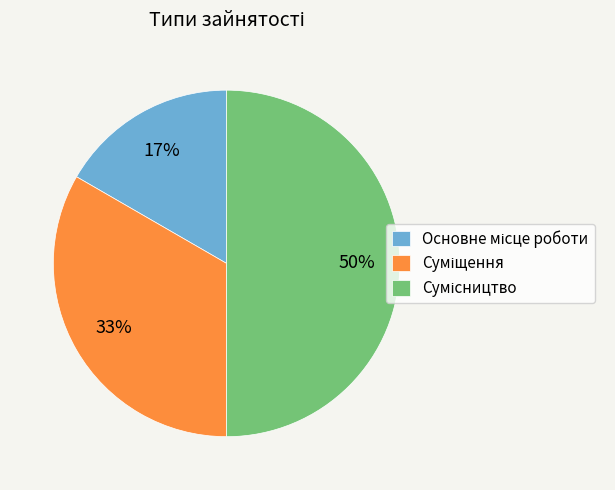

To the nearest percent, what is the average slice percentage?

33%